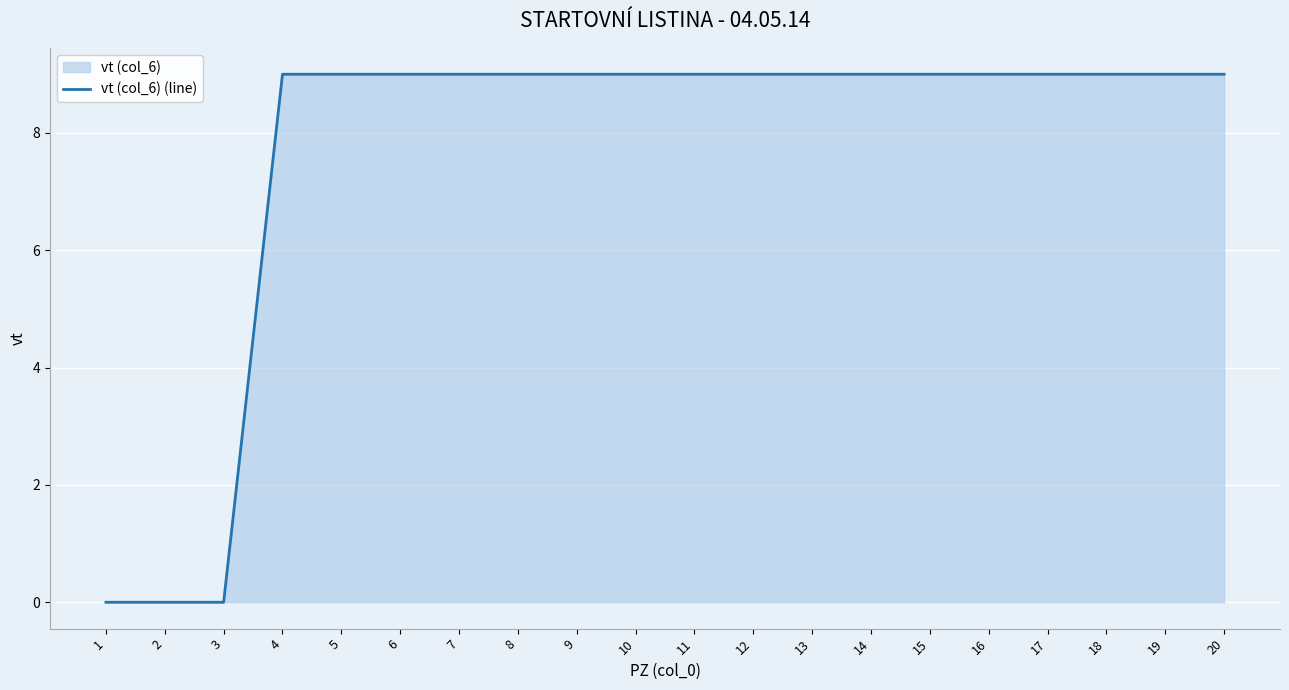

Reading right to left, list all the values displayed in this chart.

9	9	9	9	9	9	9	9	9	9	9	9	9	9	9	9	9	0	0	0